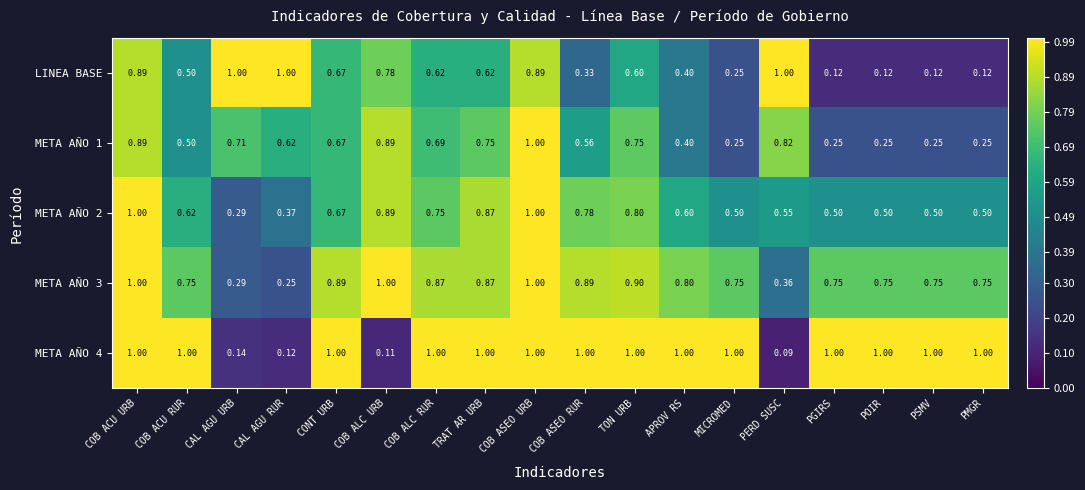

Is the value of META AÑO 2 at TON URB greater than the value of META AÑO 3 at COB ACU RUR?

Yes